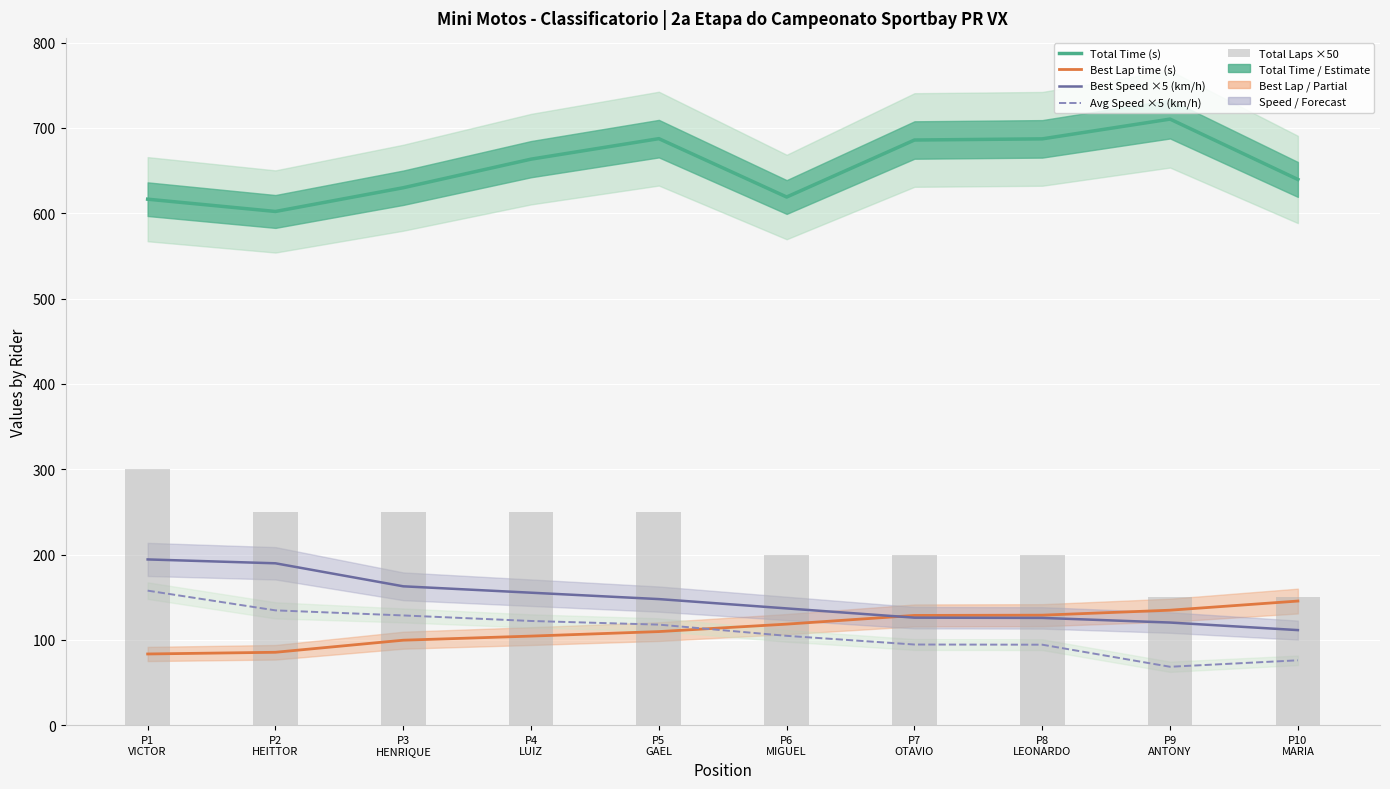

Reading left to right, list all the values displayed in this chart.

Total Time (s): P1
VICTOR=616.5	P2
HEITTOR=602.1	P3
HENRIQUE=630.0	P4
LUIZ=663.5	P5
GAEL=687.5	P6
MIGUEL=619.1	P7
OTAVIO=685.9	P8
LEONARDO=687.3	P9
ANTONY=710.4	P10
MARIA=639.7
Best Lap time (s): P1
VICTOR=83.4	P2
HEITTOR=85.4	P3
HENRIQUE=99.6	P4
LUIZ=104.4	P5
GAEL=109.7	P6
MIGUEL=118.4	P7
OTAVIO=128.6	P8
LEONARDO=128.9	P9
ANTONY=134.7	P10
MARIA=145.4
Best Speed ×5 (km/h): P1
VICTOR=194.2	P2
HEITTOR=189.7	P3
HENRIQUE=162.7	P4
LUIZ=155.2	P5
GAEL=147.7	P6
MIGUEL=136.8	P7
OTAVIO=126.0	P8
LEONARDO=125.7	P9
ANTONY=120.2	P10
MARIA=111.4
Avg Speed ×5 (km/h): P1
VICTOR=157.7	P2
HEITTOR=134.5	P3
HENRIQUE=128.6	P4
LUIZ=122.1	P5
GAEL=117.8	P6
MIGUEL=104.7	P7
OTAVIO=94.5	P8
LEONARDO=94.3	P9
ANTONY=68.4	P10
MARIA=76.0
Total Laps ×50: P1
VICTOR=300.0	P2
HEITTOR=250.0	P3
HENRIQUE=250.0	P4
LUIZ=250.0	P5
GAEL=250.0	P6
MIGUEL=200.0	P7
OTAVIO=200.0	P8
LEONARDO=200.0	P9
ANTONY=150.0	P10
MARIA=150.0